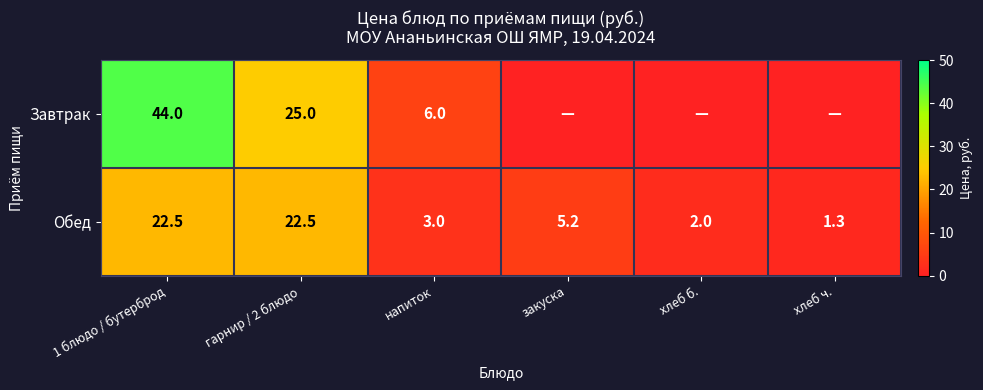

How many data points in Обед are above 5?

3